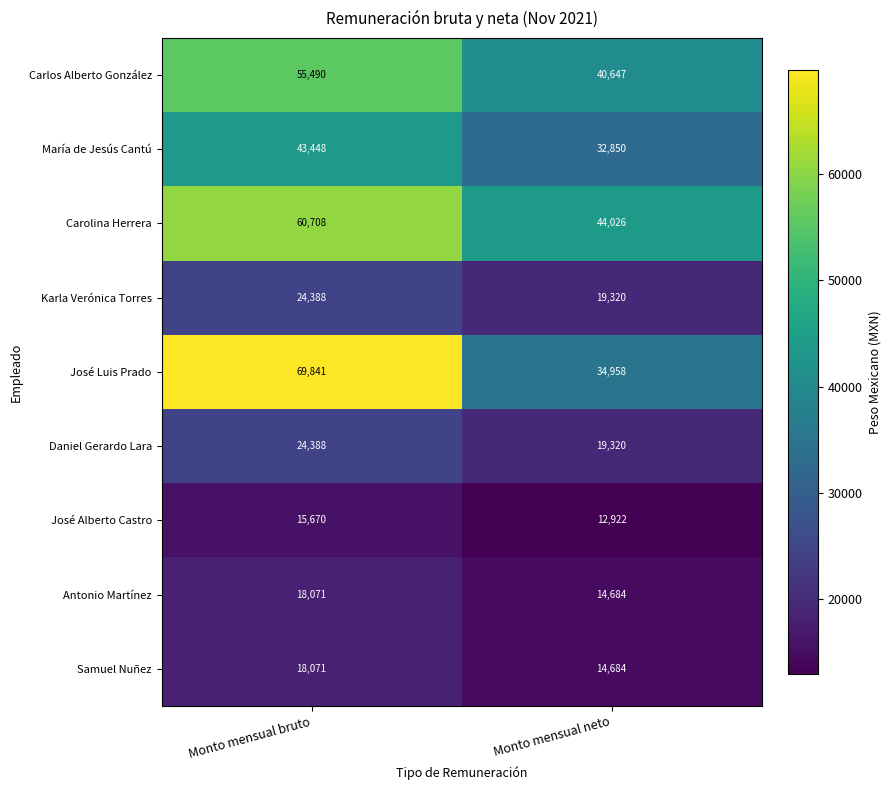

Reading right to left, extract all data points from this chart.

Carlos Alberto González: 40647	55490
María de Jesús Cantú: 32850	43448
Carolina Herrera: 44026	60708
Karla Verónica Torres: 19320	24388
José Luis Prado: 34958	69841
Daniel Gerardo Lara: 19320	24388
José Alberto Castro: 12922	15670
Antonio Martínez: 14684	18071
Samuel Nuñez: 14684	18071